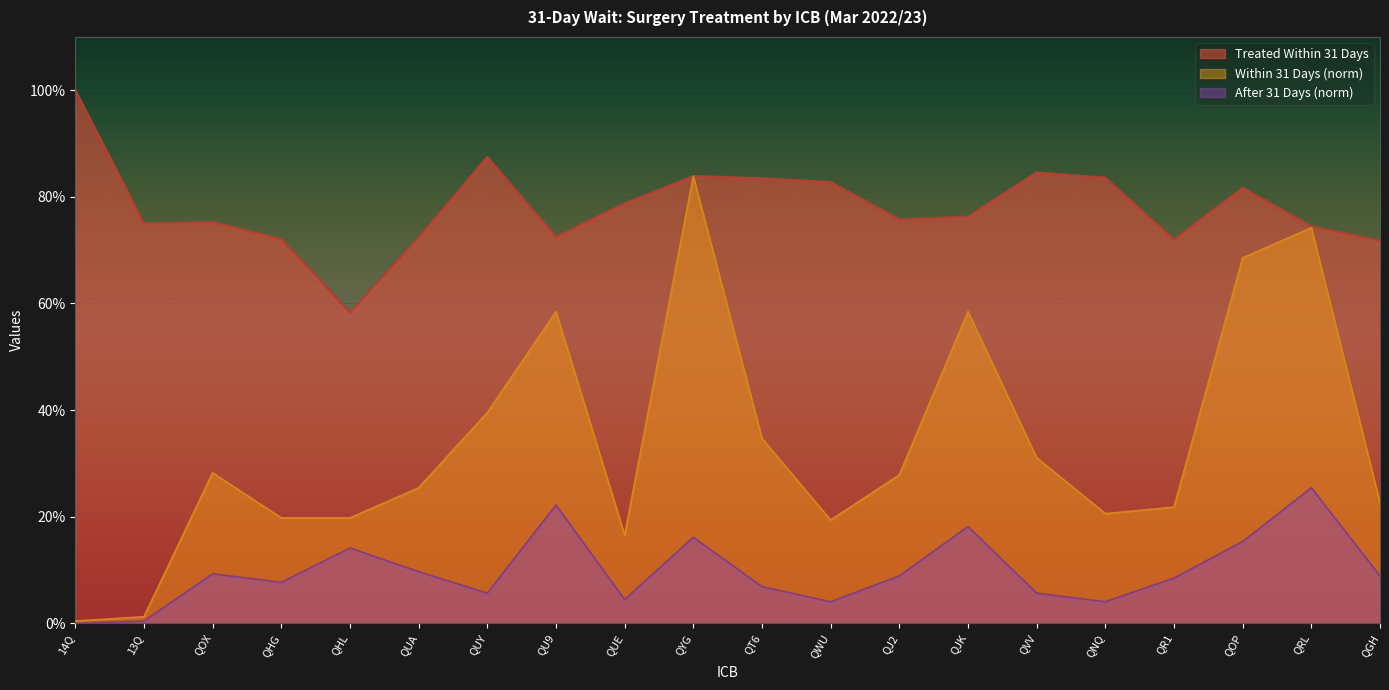

True or false: After 31 Days has more than 0 interior local peaks.

True